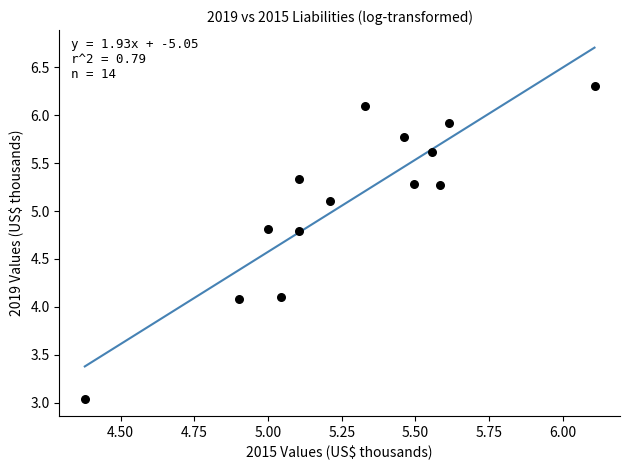

What is the range of Y values (max minus min)?

3.3